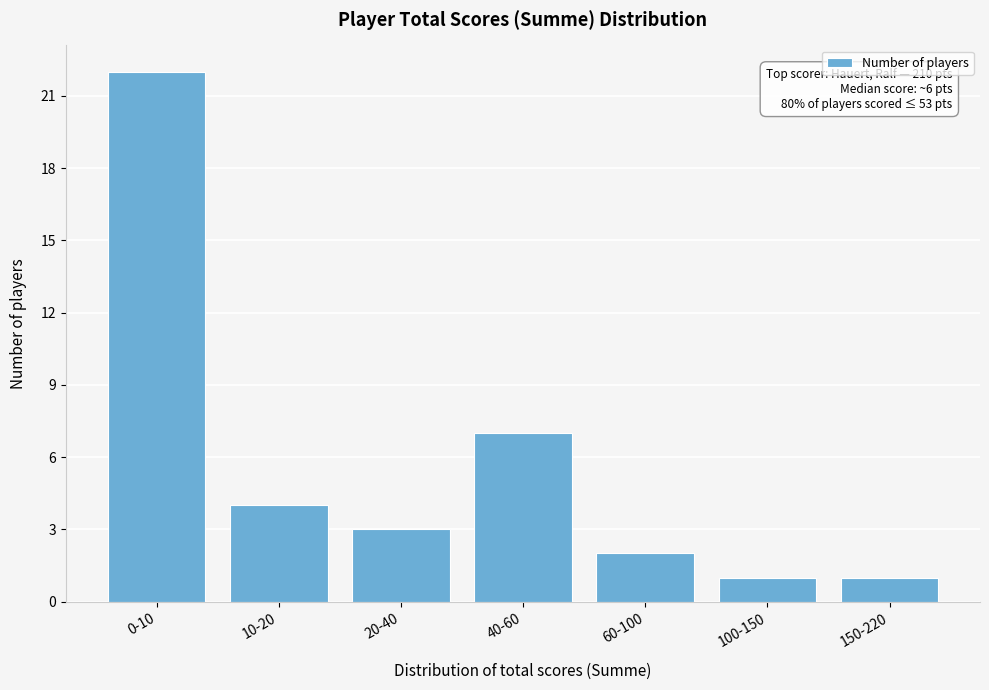

Reading left to right, extract all data points from this chart.

0-10=22	10-20=4	20-40=3	40-60=7	60-100=2	100-150=1	150-220=1